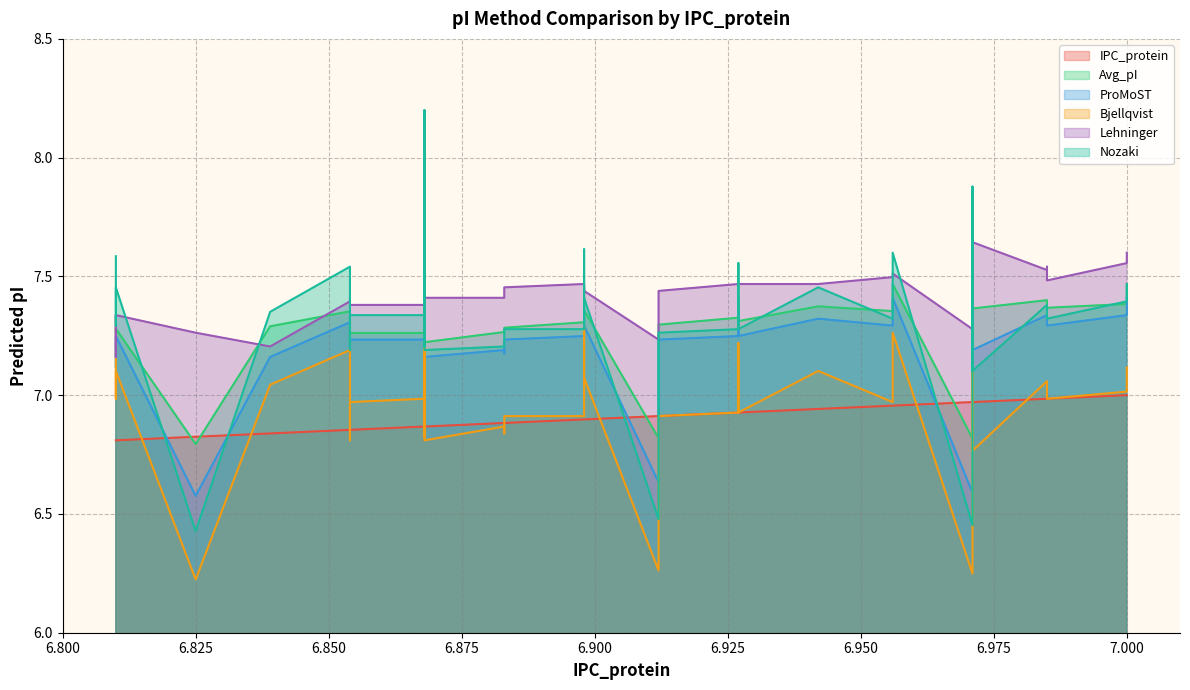

What is the smallest value displayed?

6.2